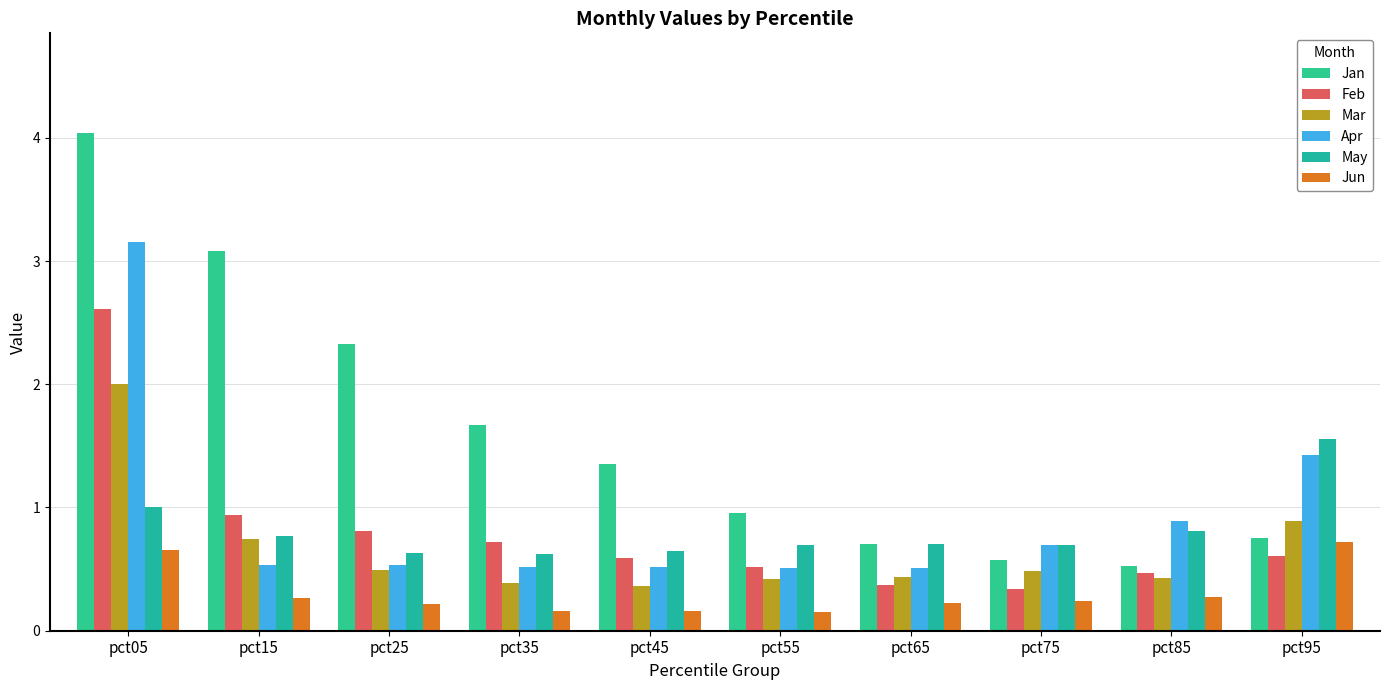

What is the sum of all May values?

8.1